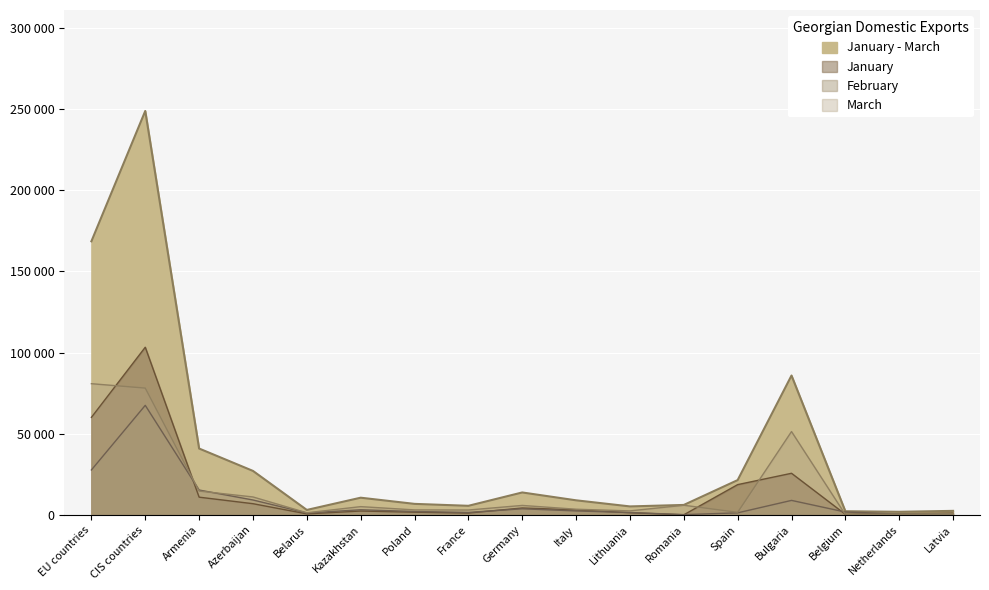

What is the label of the 2nd point from the left?

CIS countries